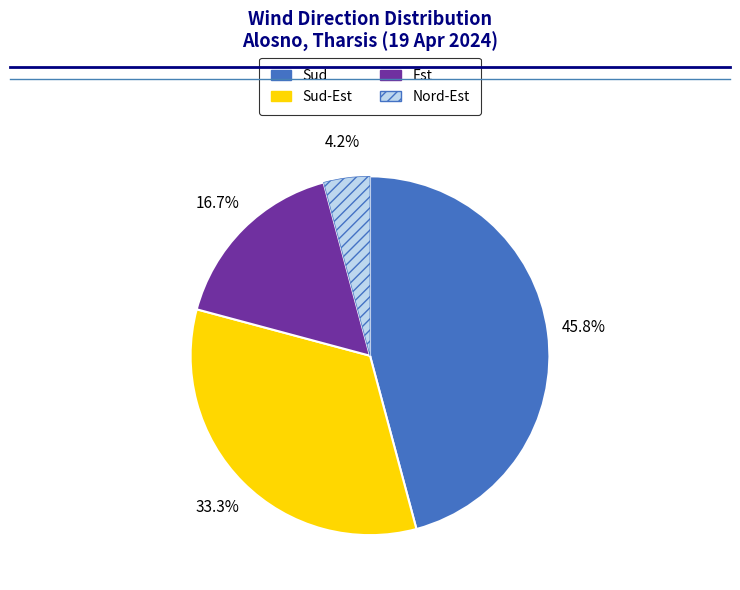

How many segments does this pie chart have?

4